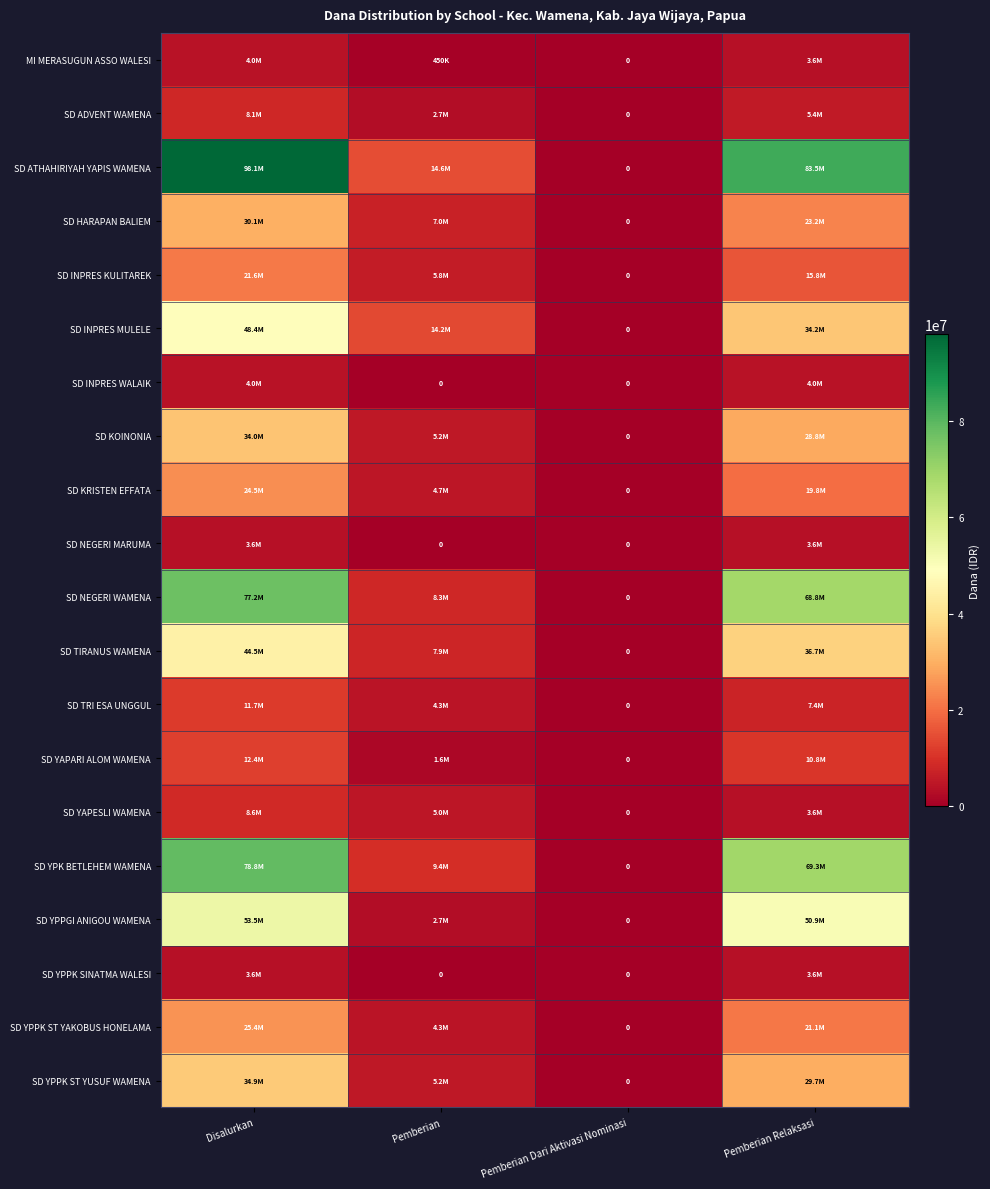

Between Pemberian and Pemberian Dari Aktivasi Nominasi, which is larger?

Pemberian